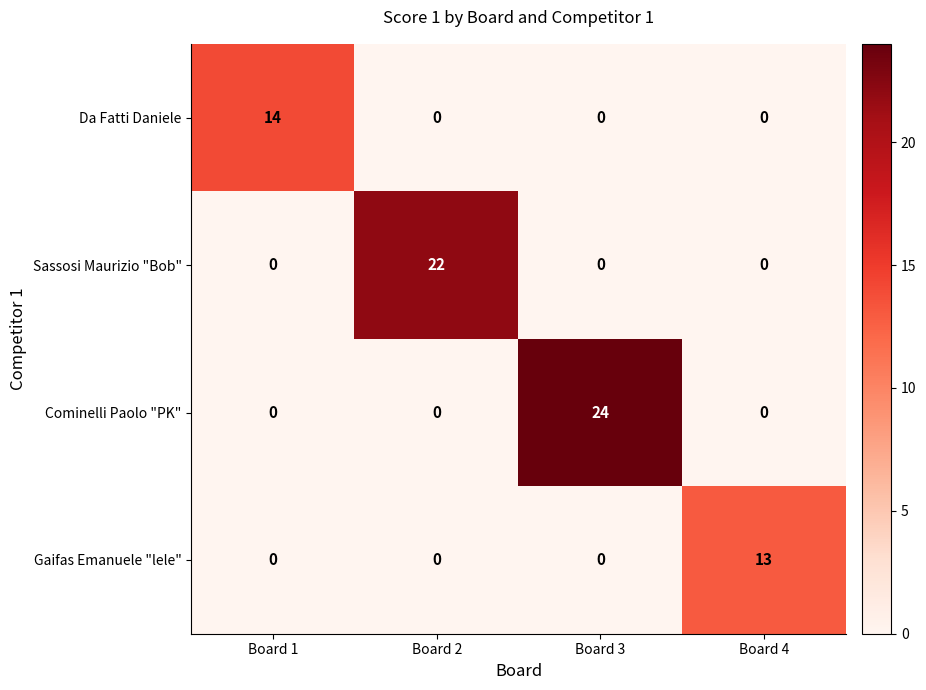

Reading right to left, extract all data points from this chart.

Da Fatti Daniele: 0	0	0	14
Sassosi Maurizio "Bob": 0	0	22	0
Cominelli Paolo "PK": 0	24	0	0
Gaifas Emanuele "lele": 13	0	0	0